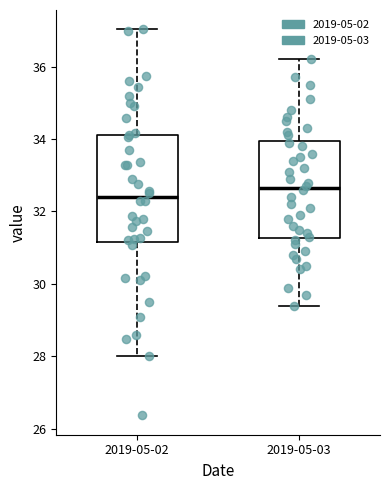

Comparing the boxes themselves (not the whiskers), which one is the tallest?

2019-05-02